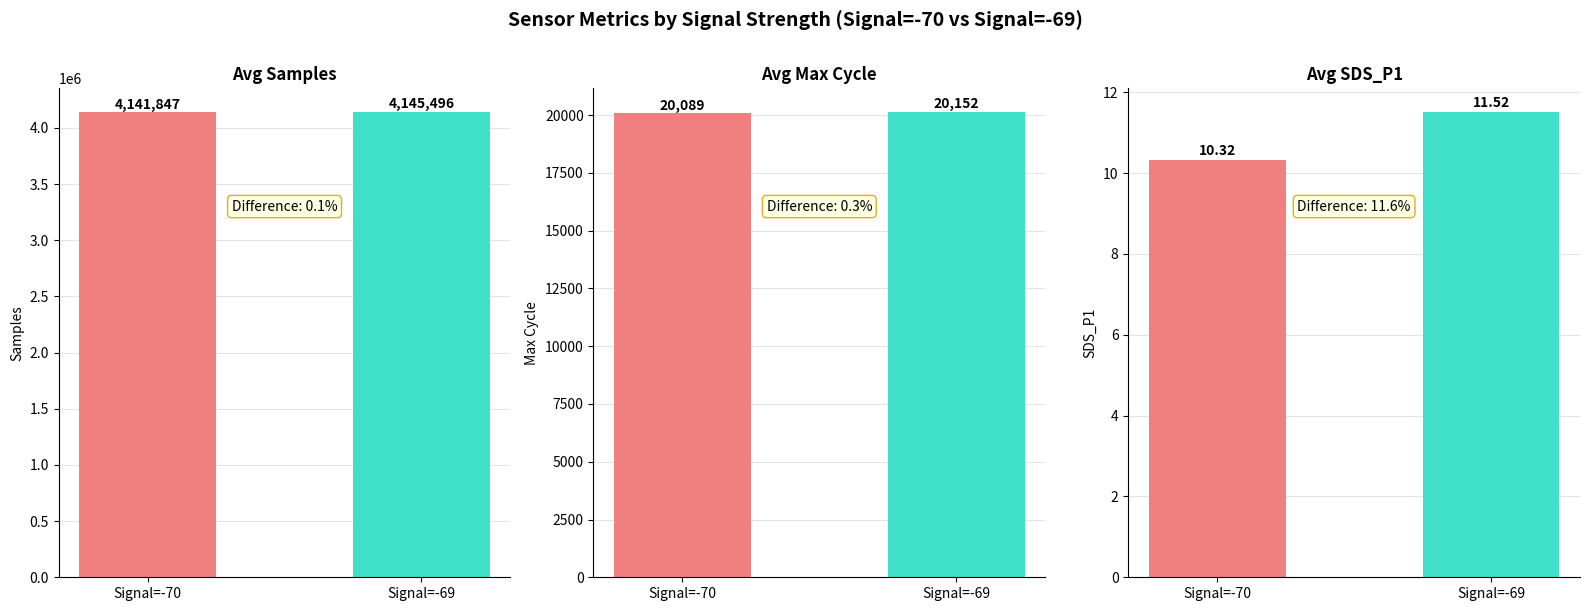

What is the sum of the SDS_P1 values at Signal=-69 and Signal=-70?

21.8